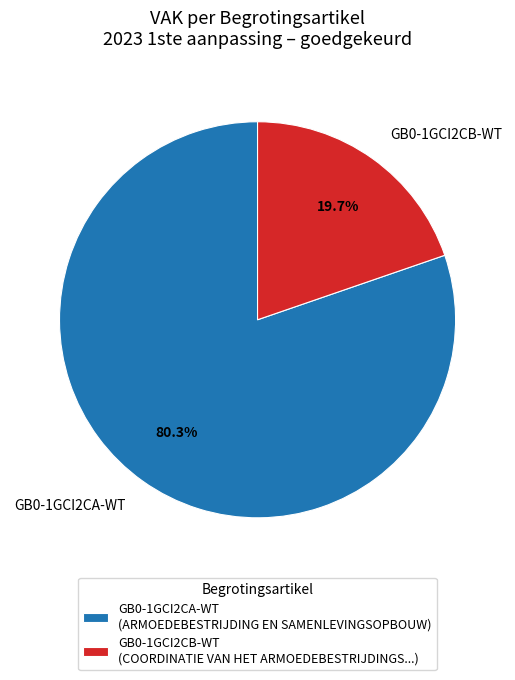

Rank the categories by value from highest to lowest.

GB0-1GCI2CA-WT, GB0-1GCI2CB-WT